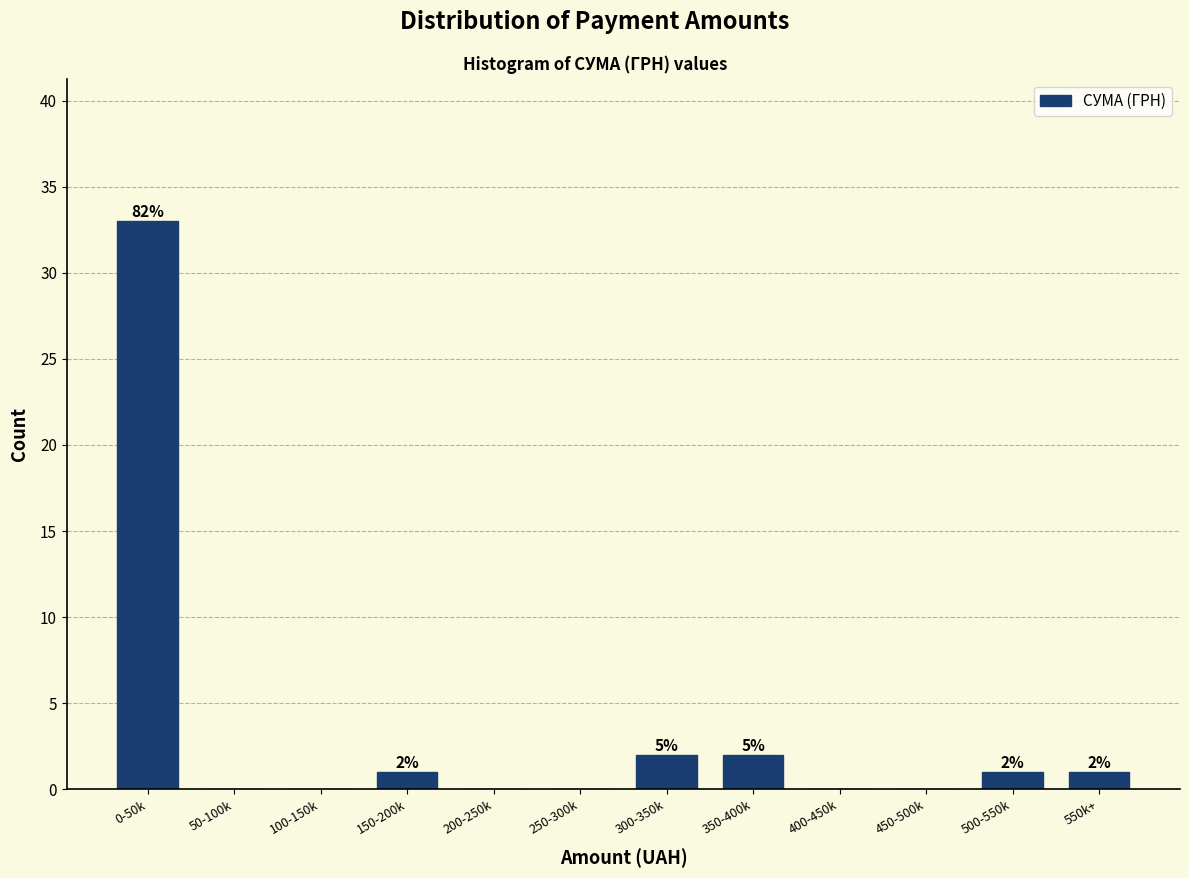

Reading left to right, extract all data points from this chart.

0-50k=33	50-100k=0	100-150k=0	150-200k=1	200-250k=0	250-300k=0	300-350k=2	350-400k=2	400-450k=0	450-500k=0	500-550k=1	550k+=1